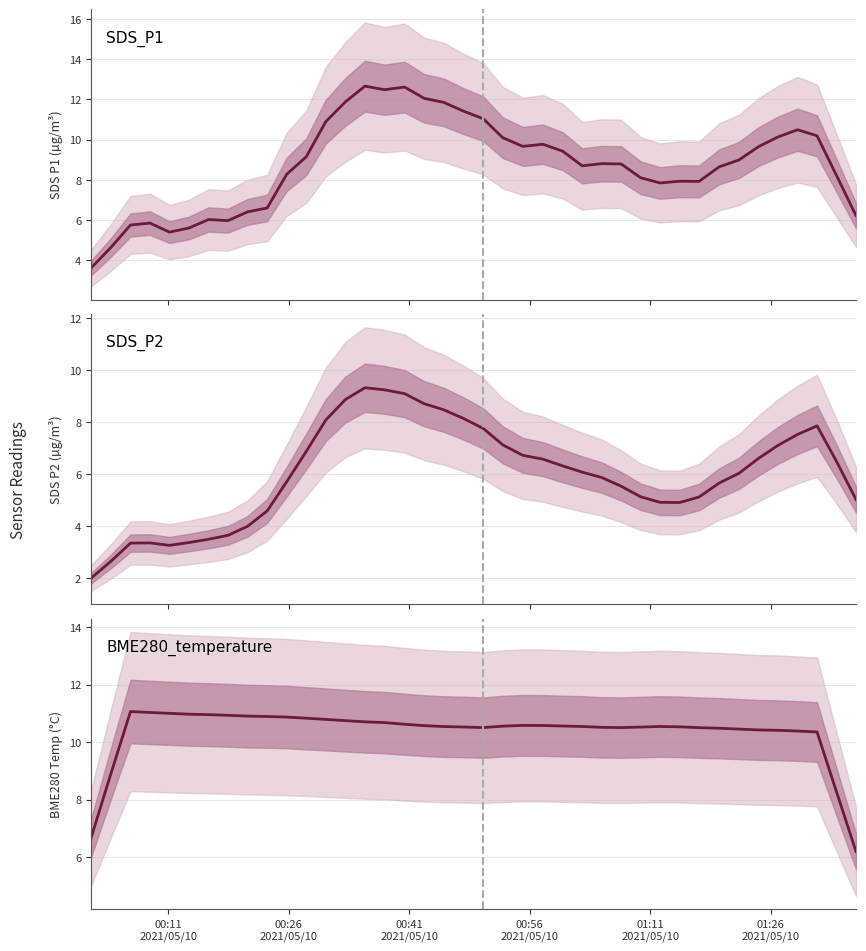

Does the chart display data point markers on the line(s)?

No